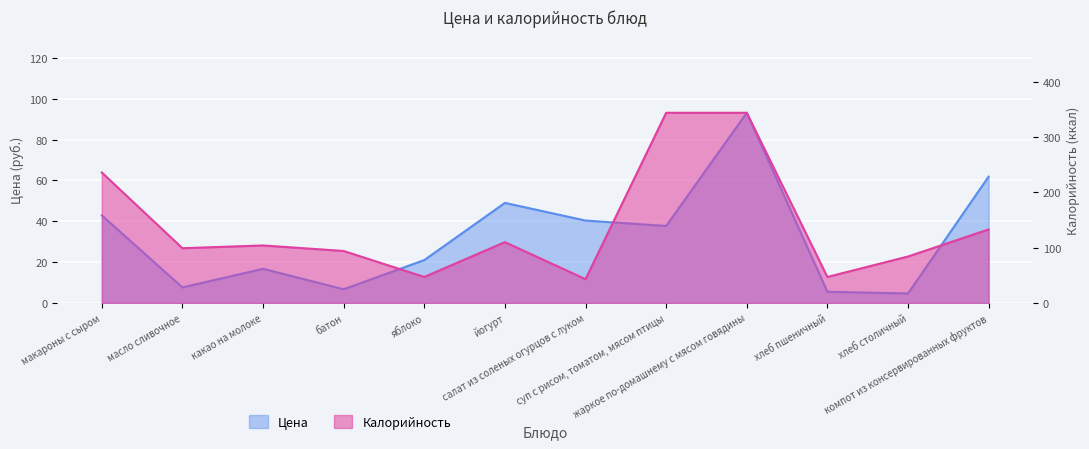

Reading right to left, extract all data points from this chart.

Цена: 61.9	4.6	5.5	93.2	37.7	40.4	49.0	21.0	6.7	16.7	7.6	42.9
Калорийность: 133.0	84.0	47.0	344.0	344.0	43.0	110.0	47.0	94.0	104.0	99.0	236.0